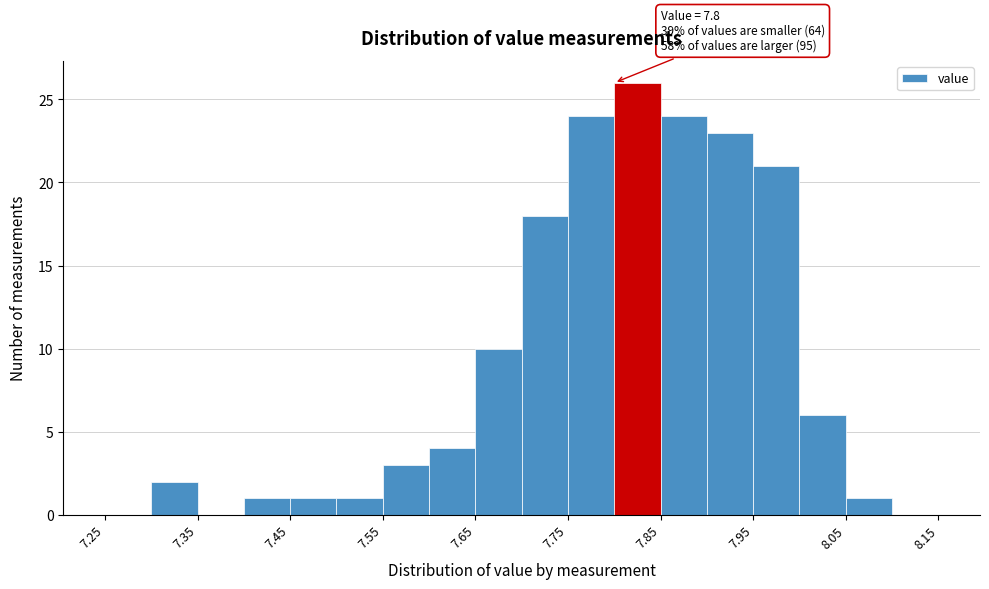

Over which range of the x-axis is the bar tallest?

7.80 to 7.85